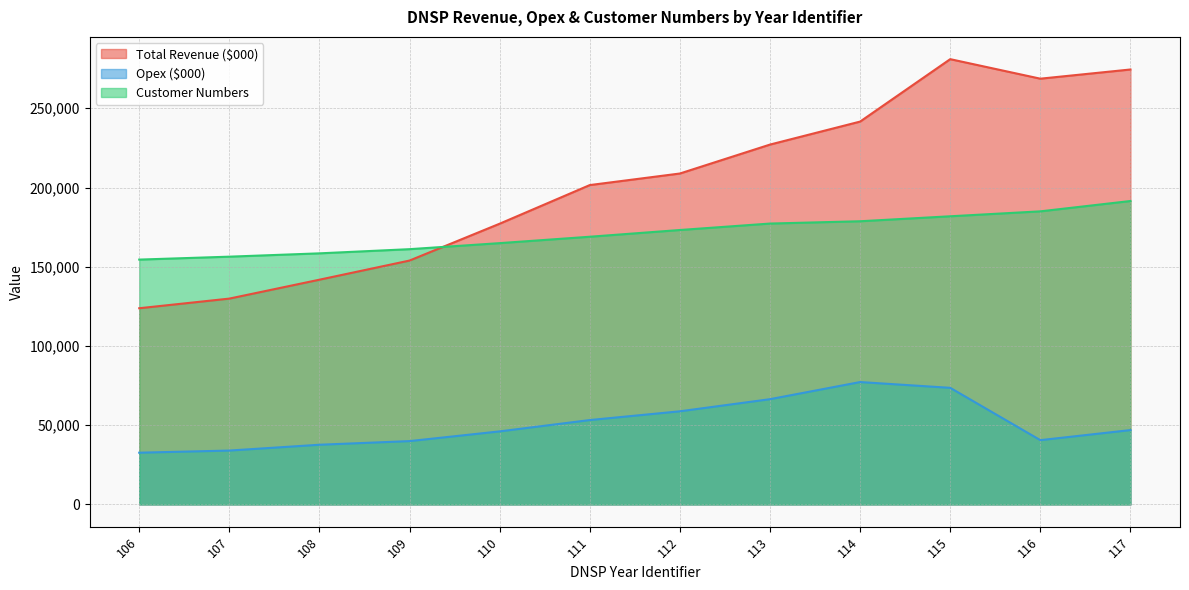

The value of Customer Numbers at 116 is 184961.0. True or false?

True